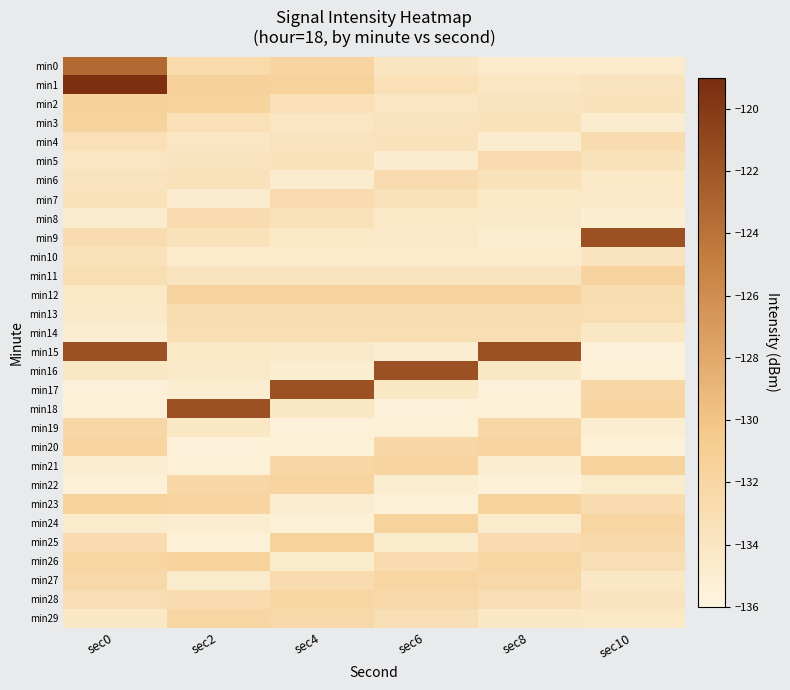

At how many categories does at least one series exceed -125?

6